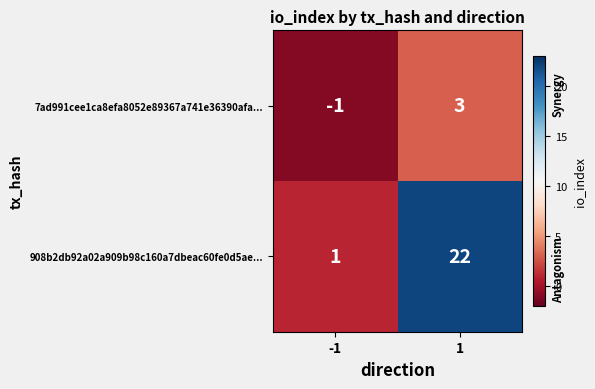

Is it true that 7ad991cee1ca8efa8052e89367a741e36390afa... equals 3 at 1?

True